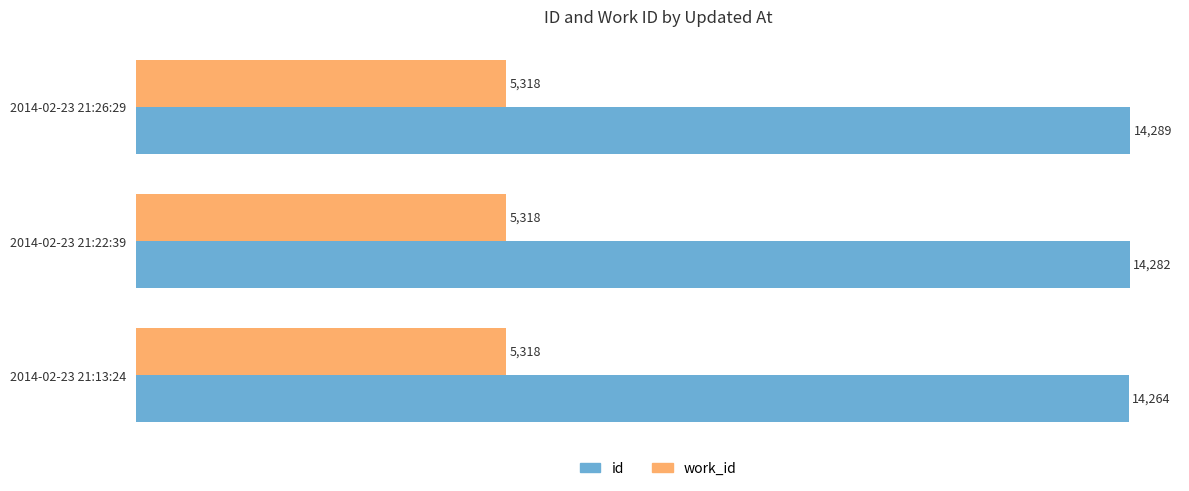

What is the sum of all work_id values?

15954